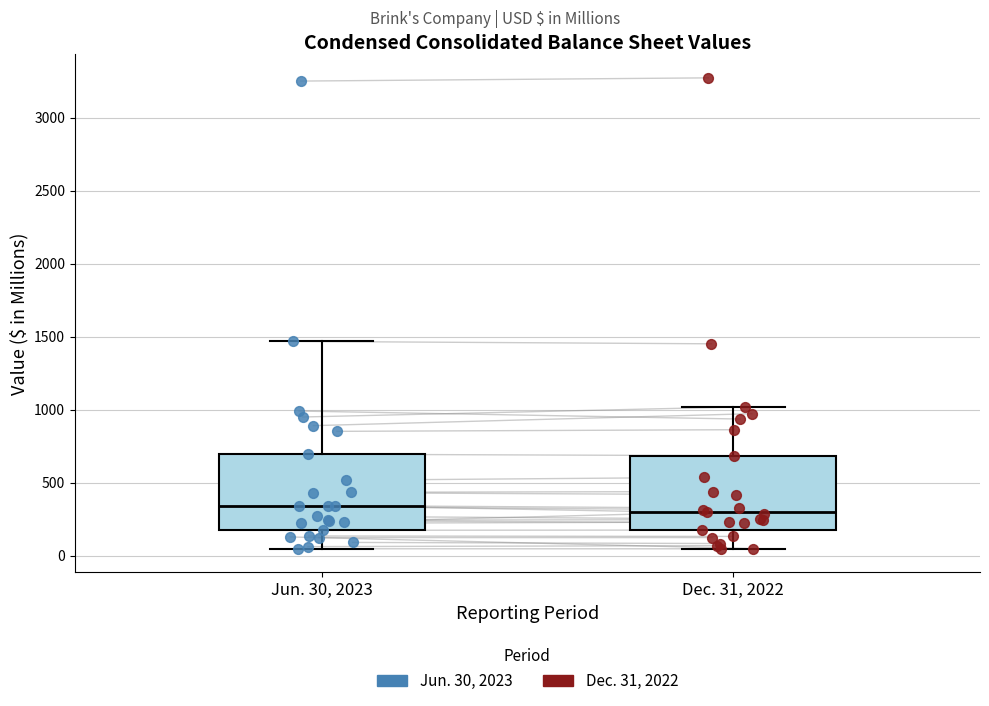

Where is the upper edge of the box for Jun. 30, 2023 on the y-axis? The values are not printed on the chart, so give them approximately, as read against the axis.

700